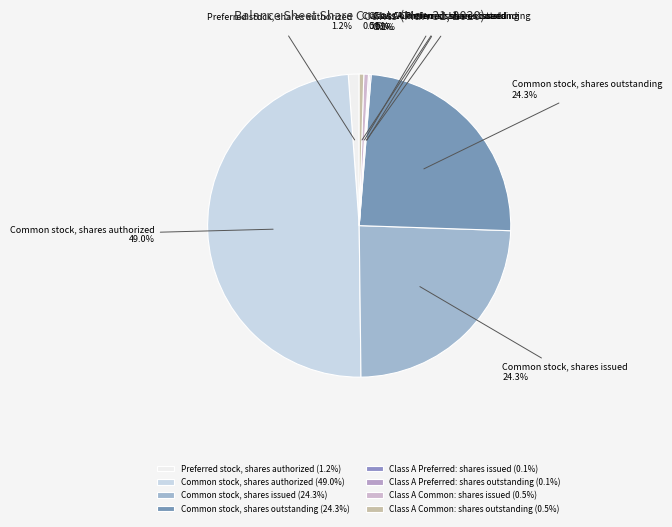

Which has a higher value, Common stock, shares authorized or Class A Common: shares outstanding?

Common stock, shares authorized